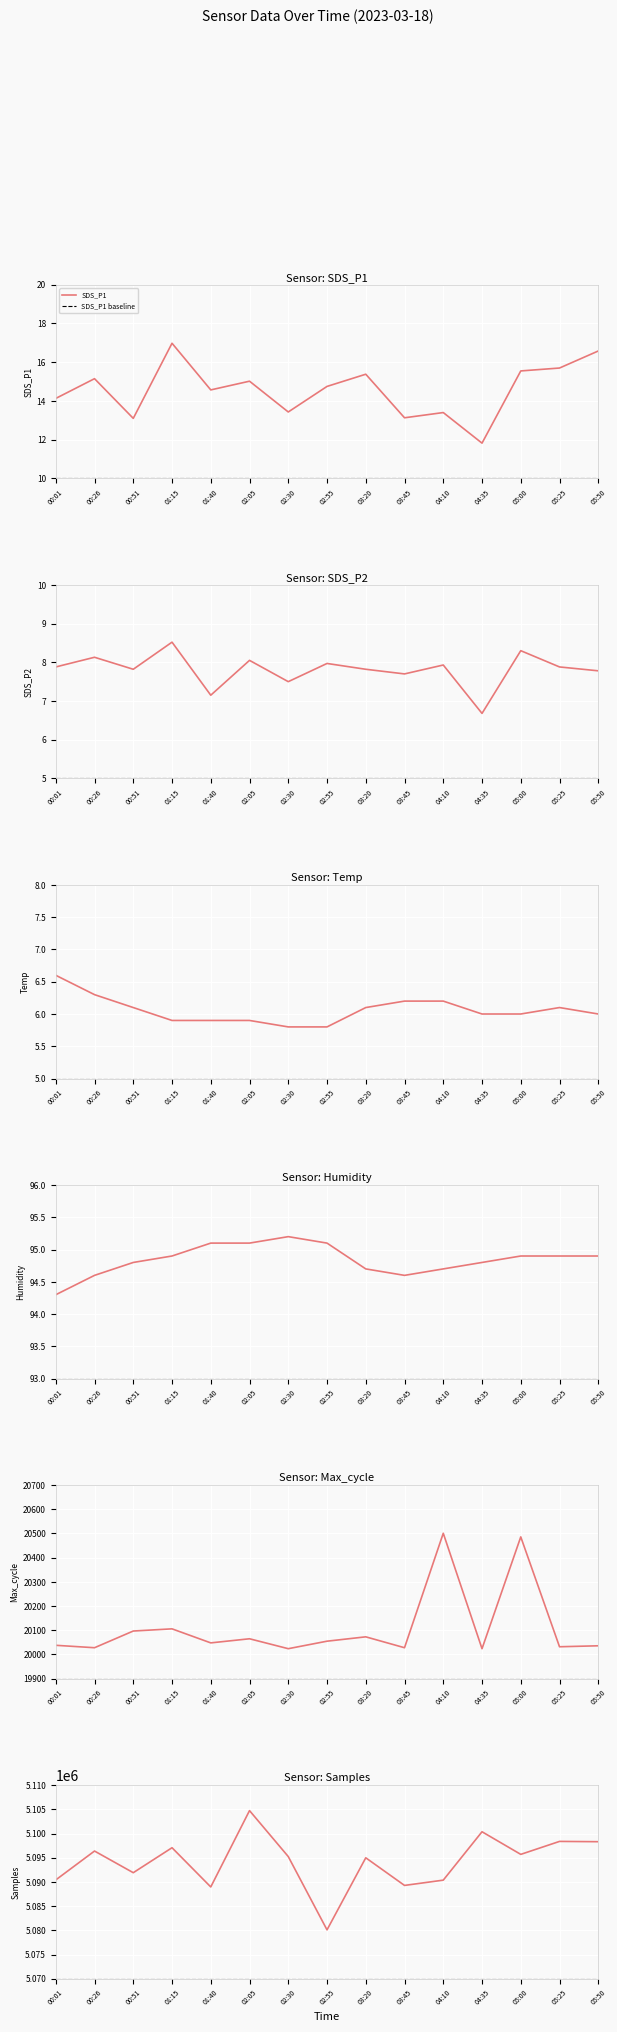

What is the sum of the SDS_P2 values at 02:30 and 03:45?

15.2